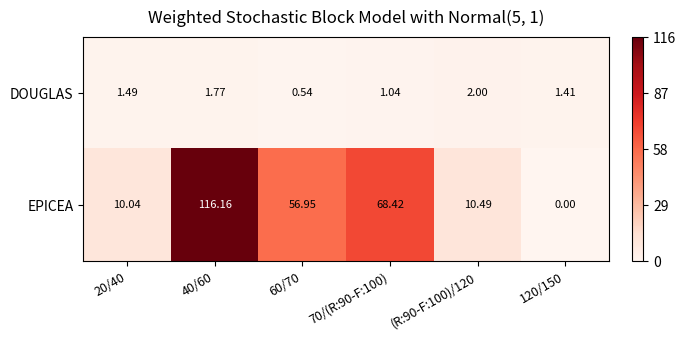

At 40/60, list the series in order from smallest to largest.

DOUGLAS, EPICEA